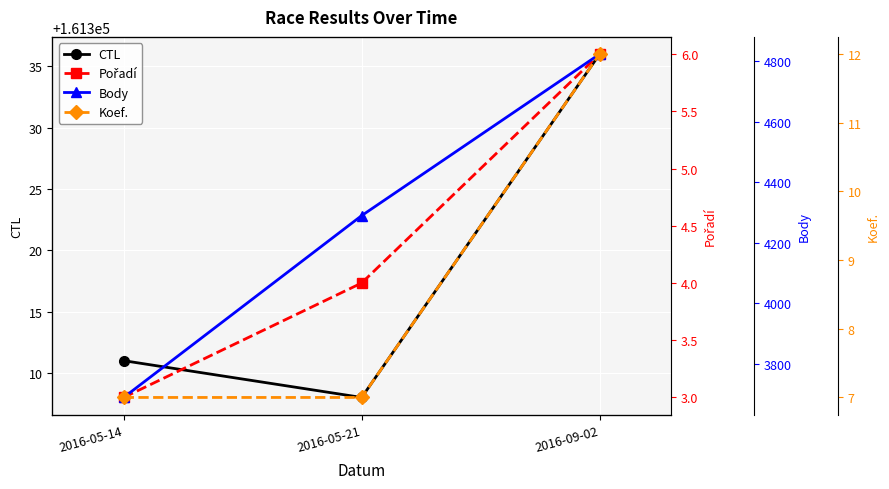

What is the greatest value displayed?

161336